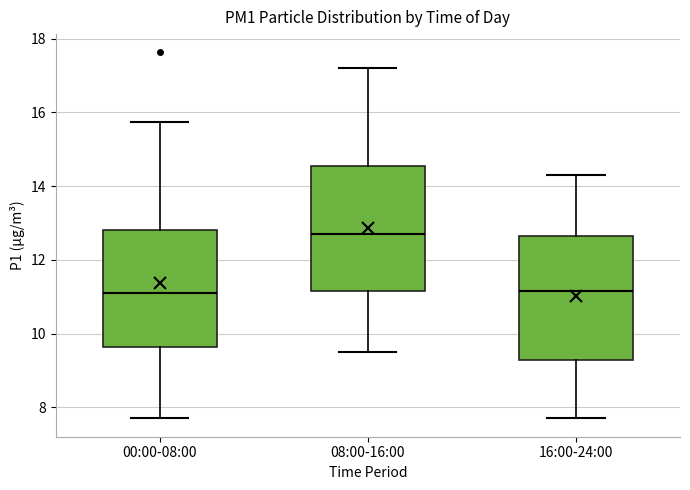

Where does the median line of the box for 08:00-16:00 sit on the y-axis? The values are not printed on the chart, so give them approximately, as read against the axis.

12.8